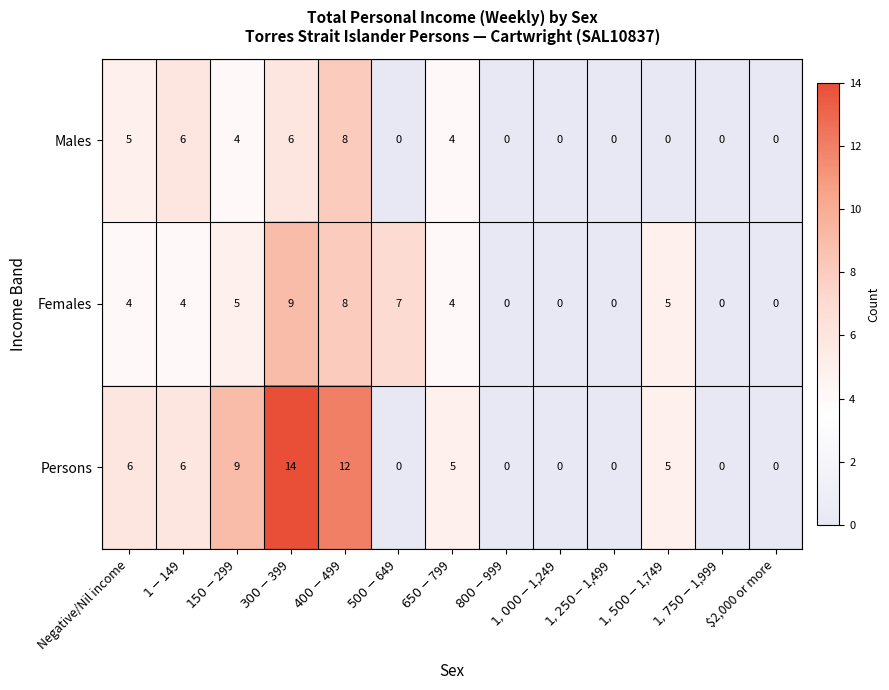

What is the maximum value for Males?

8